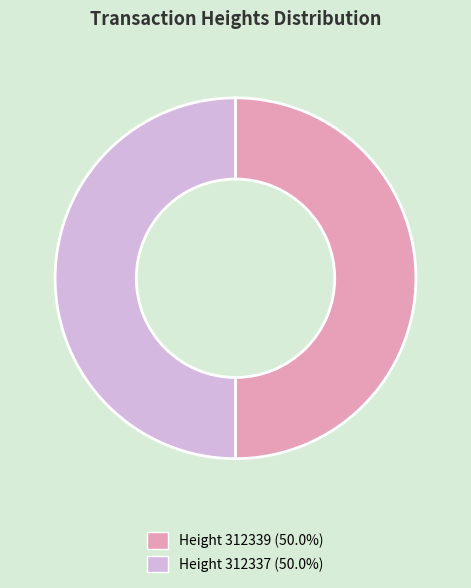

Is the sum of Height 312337 and Height 312339 greater than half?

Yes